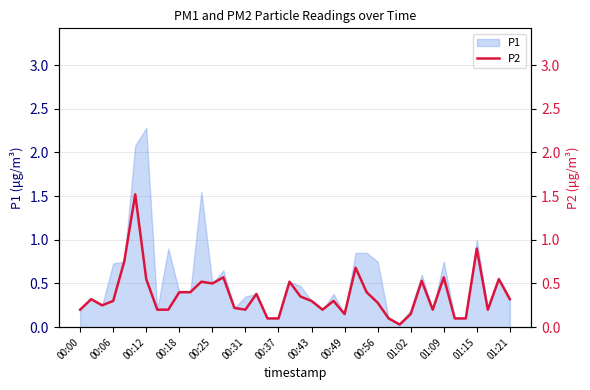

What is the highest value of the P1 series?

2.3